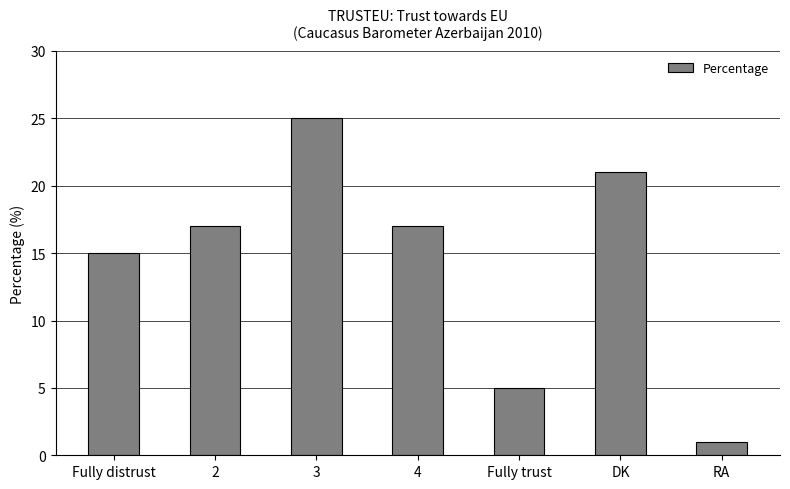

Which label corresponds to the smallest value in the chart?

RA